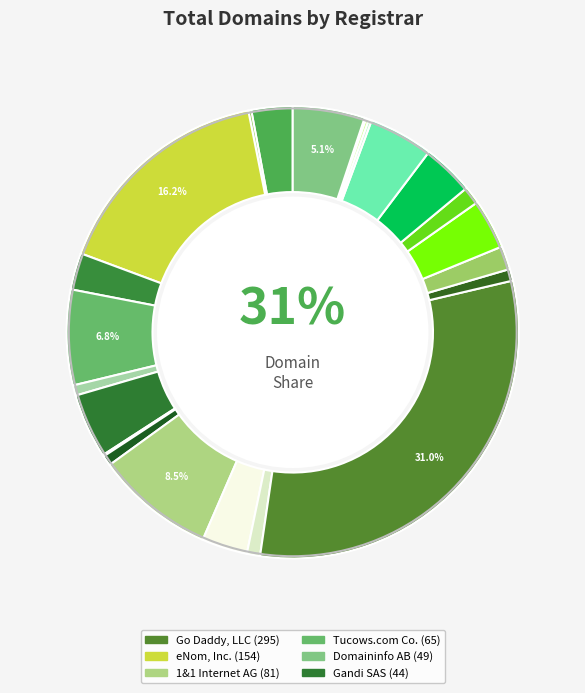

Which category has the smallest portion of the pie?

OnlineNIC, Inc.